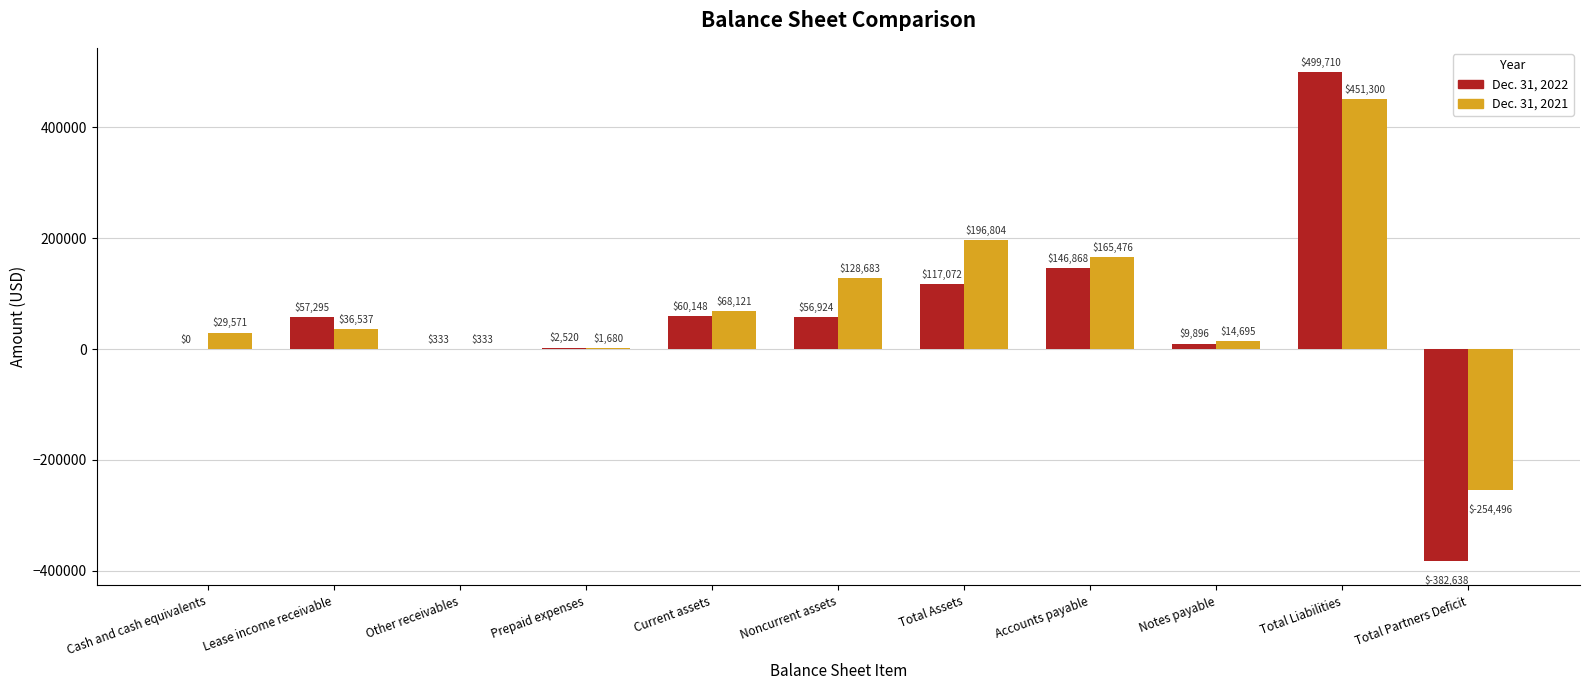

Is the value of Dec. 31, 2022 at Total Partners Deficit greater than the value of Dec. 31, 2021 at Current assets?

No